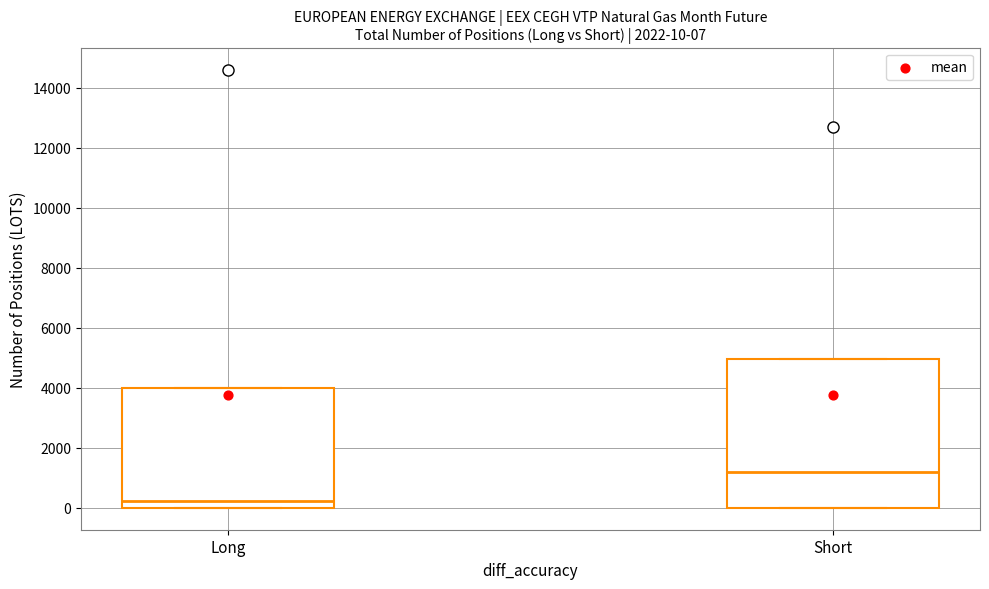

Which box has the lowest median line?

Long